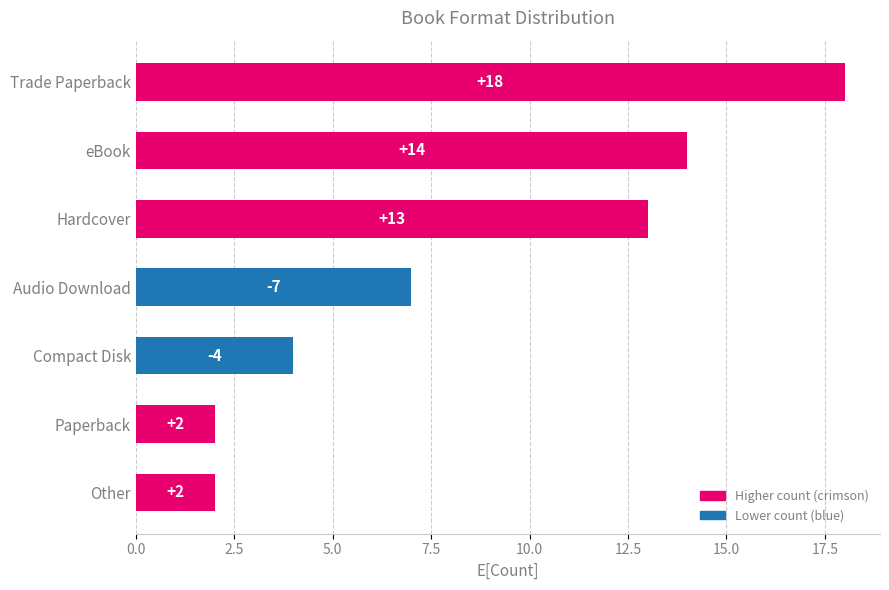

What is the minimum value shown in the chart?

2